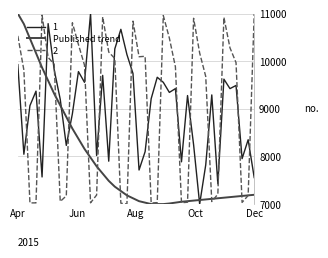

Does the chart display data point markers on the line(s)?

No